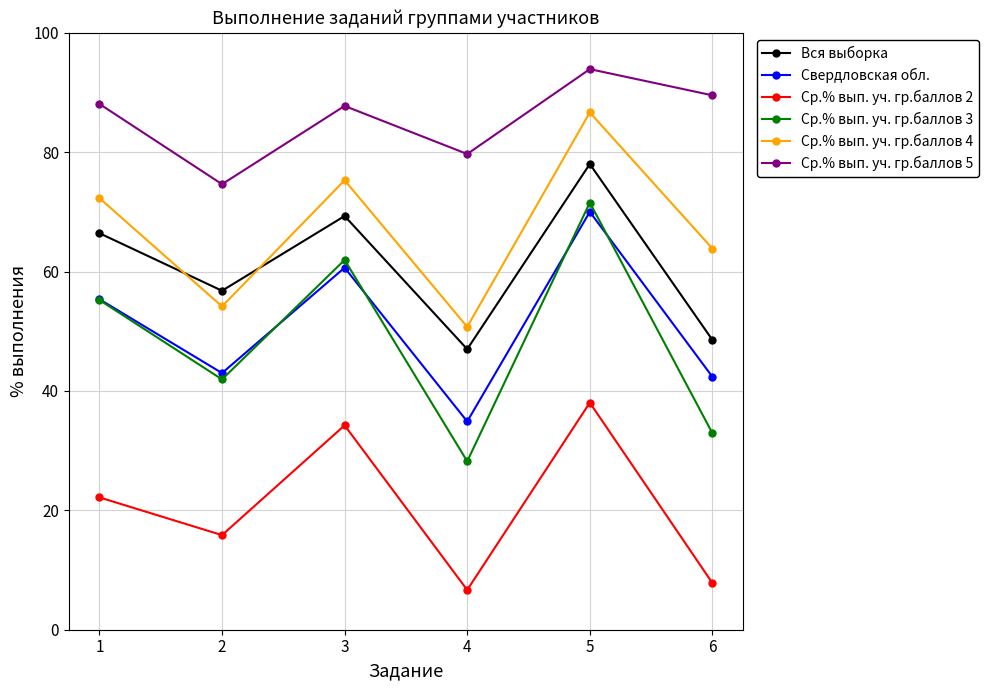

Count the number of categories in the chart.

6